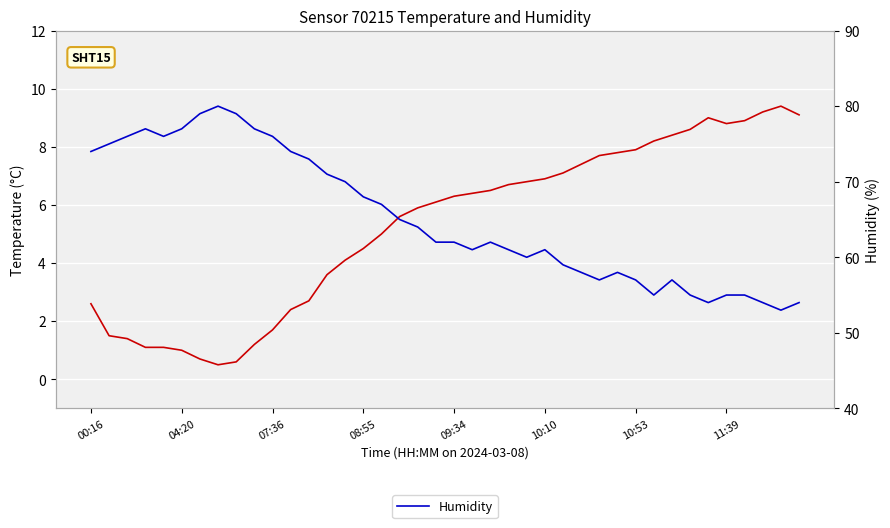

Which series has the largest range (max minus min)?

Humidity